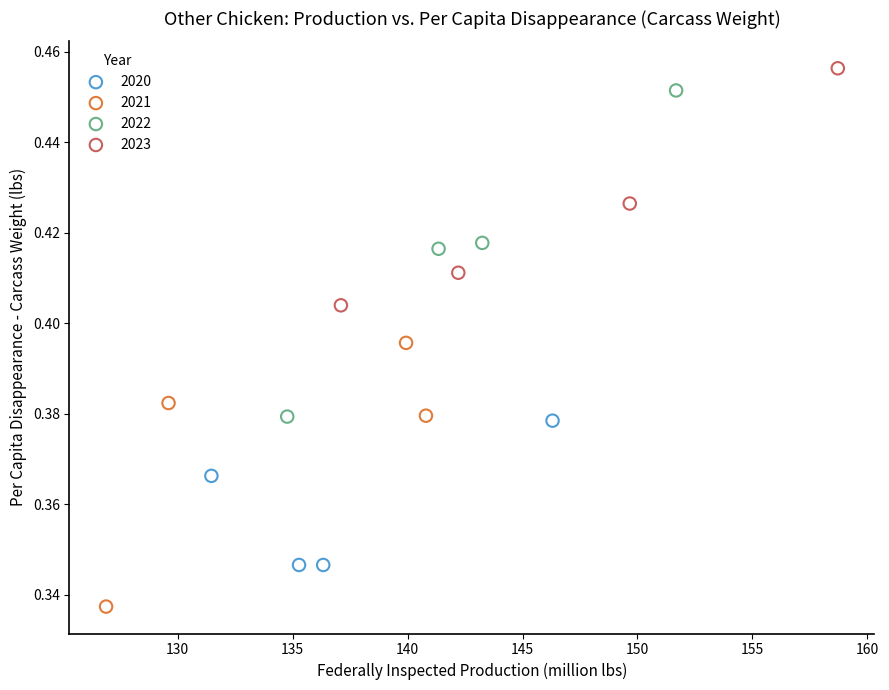

Which series reaches the minimum Y coordinate?

2021